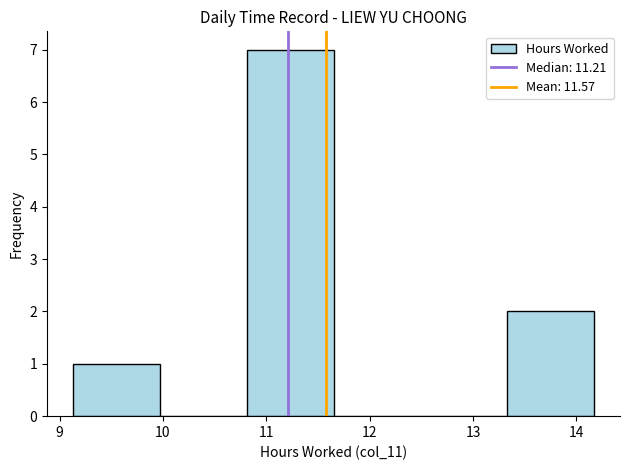

Reading left to right, transcribe this chart: for each bar, give the range it covers on the x-axis and its height. Neither the bar edges nor the heights are printed on the chart, so give them approximately, as read against the axes.

9.13 to 9.97: 1
9.97 to 10.81: 0
10.81 to 11.65: 7
11.65 to 12.49: 0
12.49 to 13.33: 0
13.33 to 14.17: 2